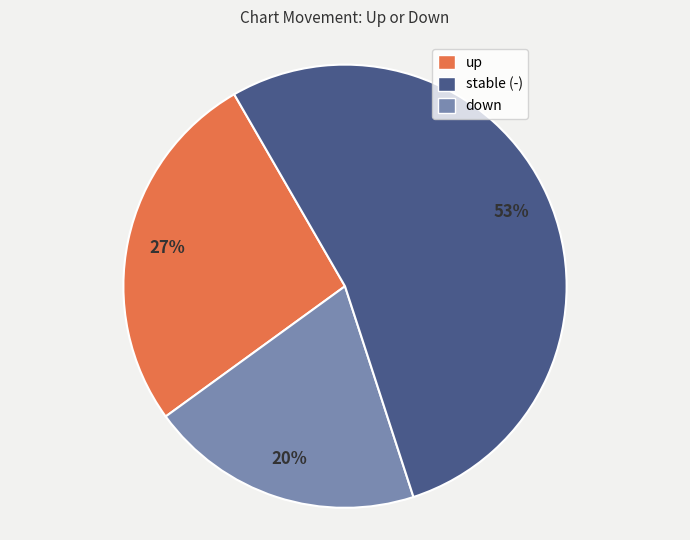

Is there a majority slice in this chart?

Yes